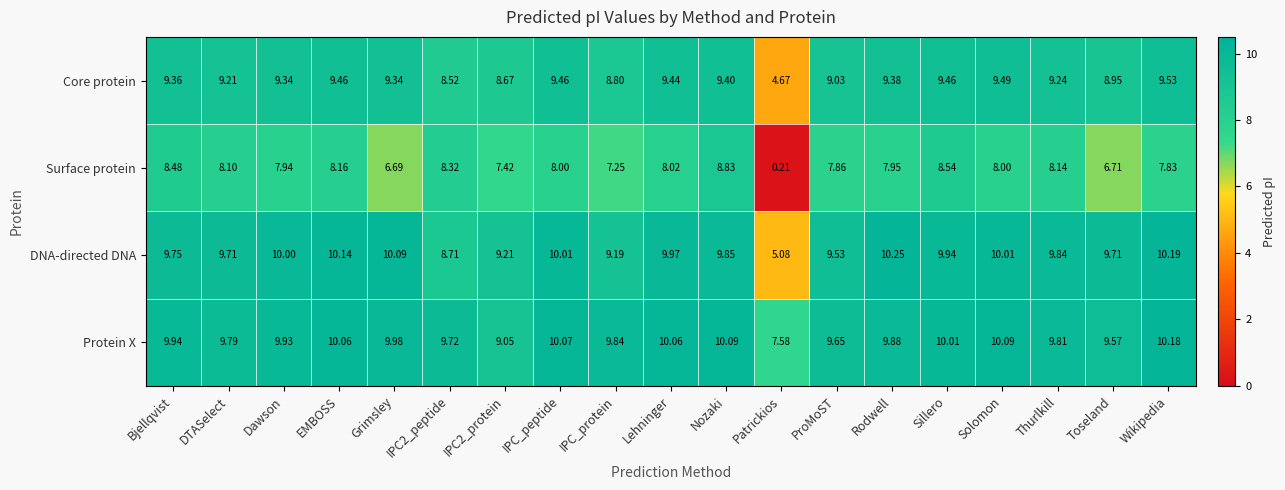

Where is Surface protein nearest to the value 4?

Grimsley